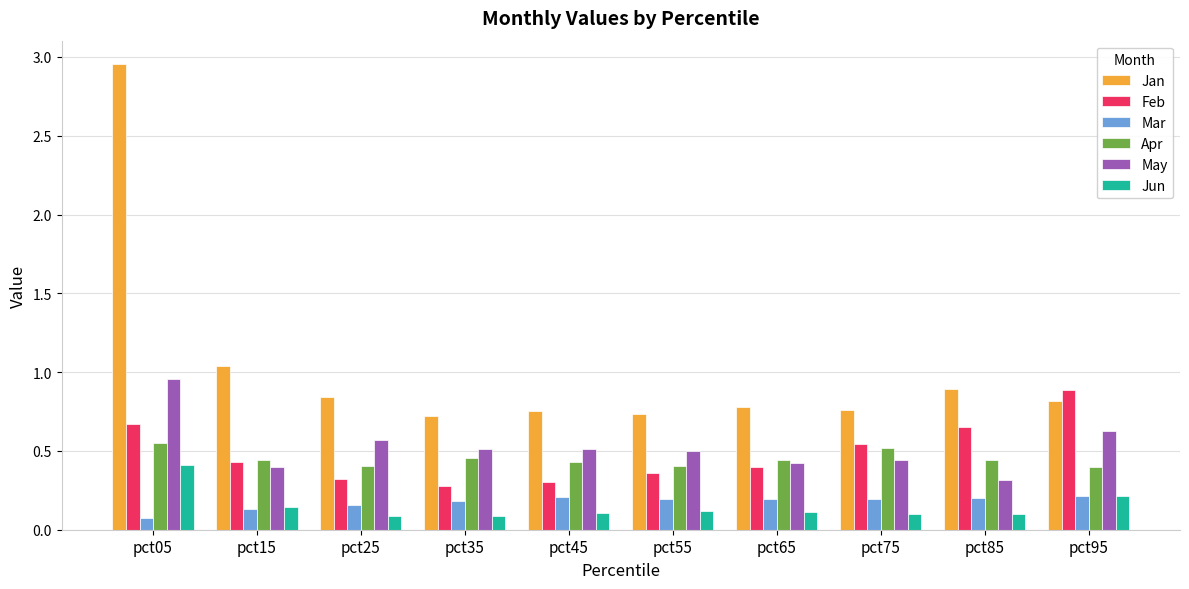

Which series has the widest spread of values?

Jan